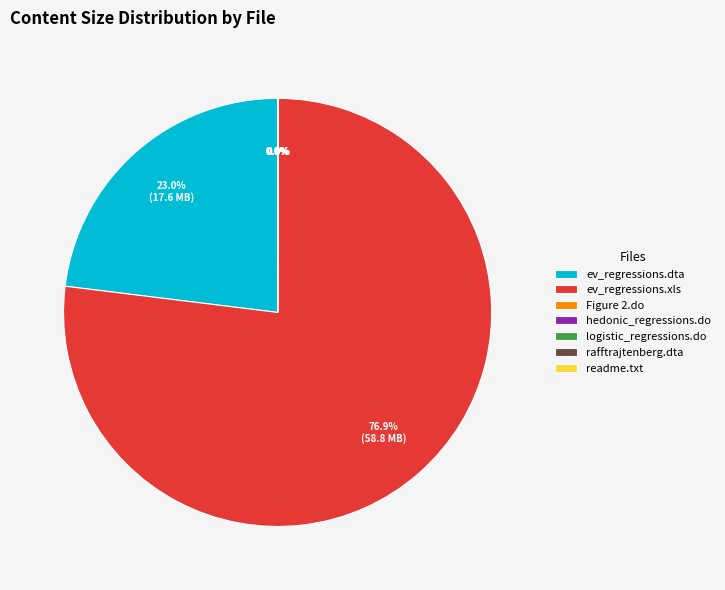

Which slice is the largest?

ev_regressions.xls